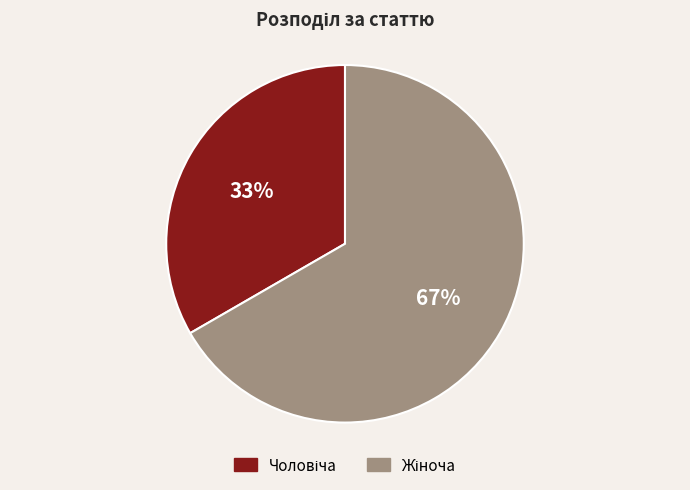

Is there any slice that represents more than half of the pie?

Yes